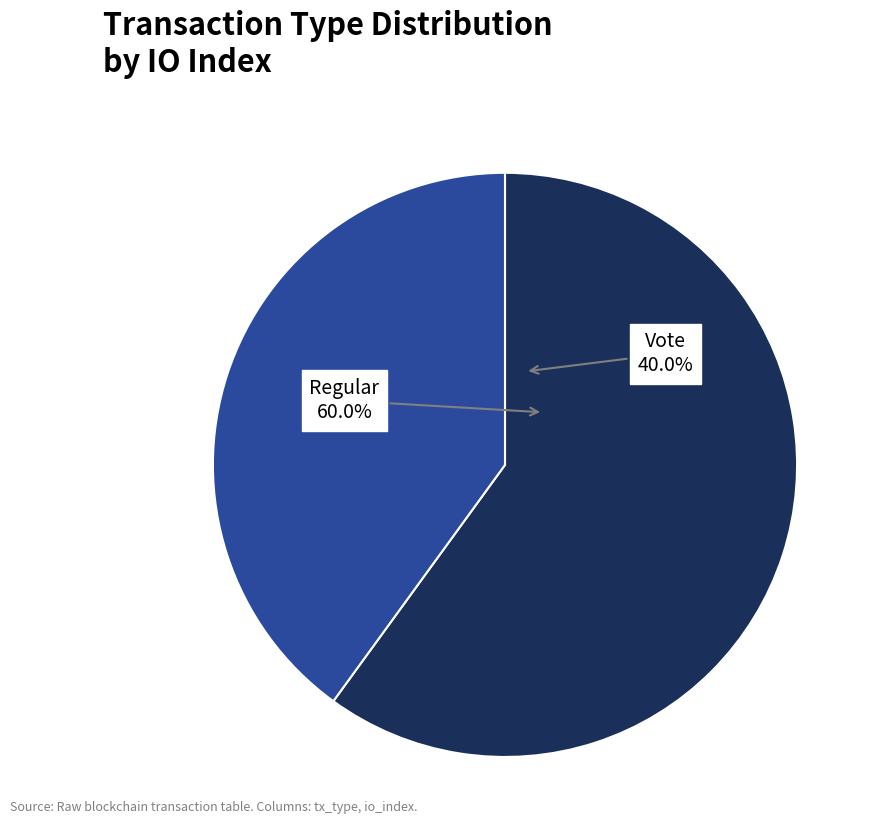

Does Regular represent more than half of the total?

Yes